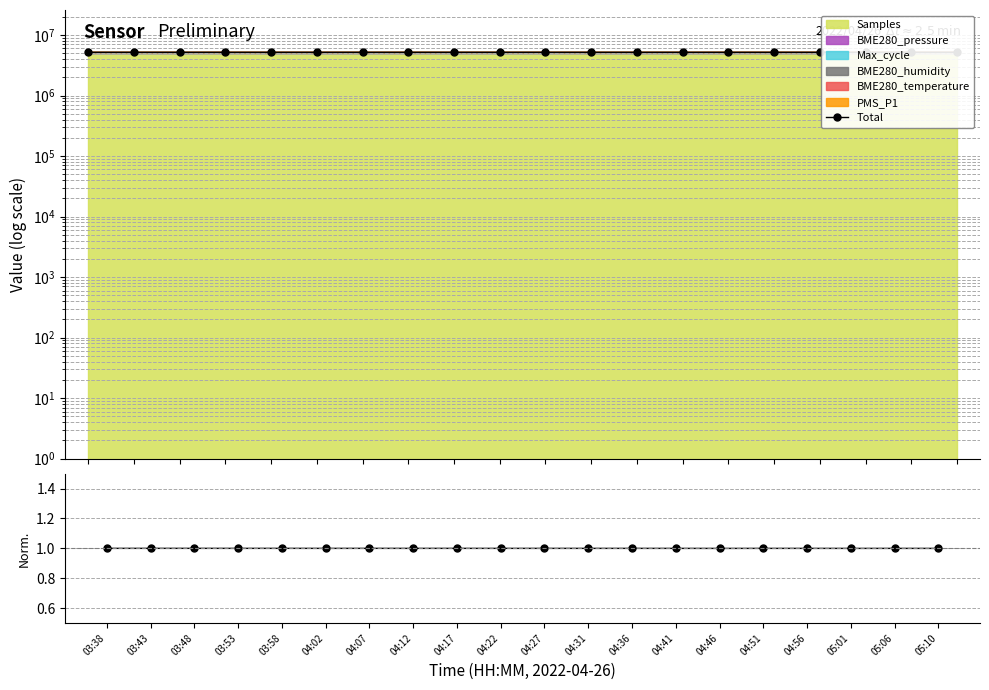

What is the ratio of the value at 03:48 to the value at 05:06?

1.0